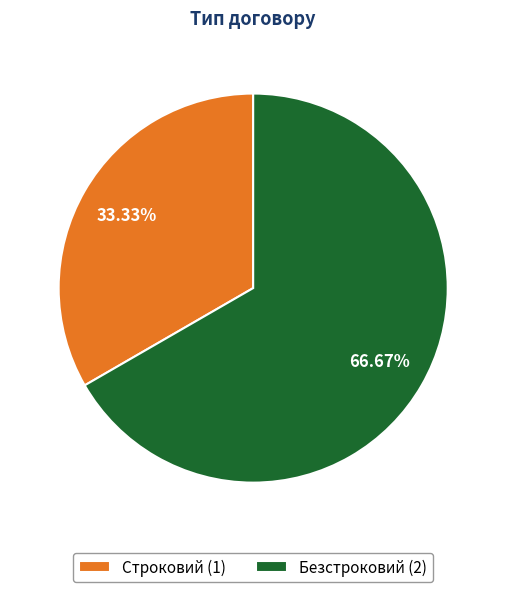

To the nearest percent, what portion does Безстроковий represent?

67%